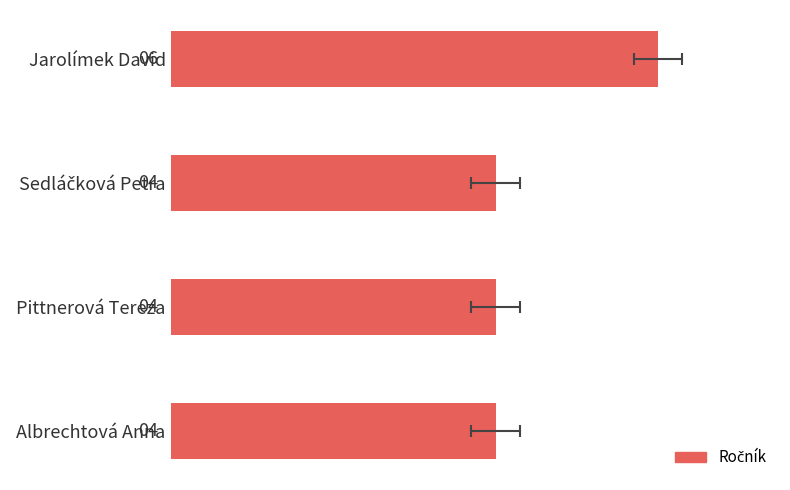

What is the difference between the values at Albrechtová Anna and Jarolímek David?

2